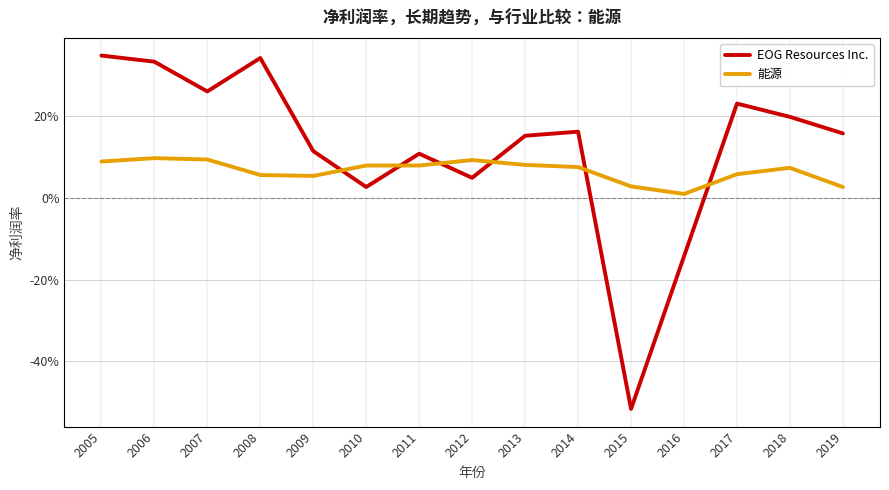

What is the total value across all series at 2013?

0.2